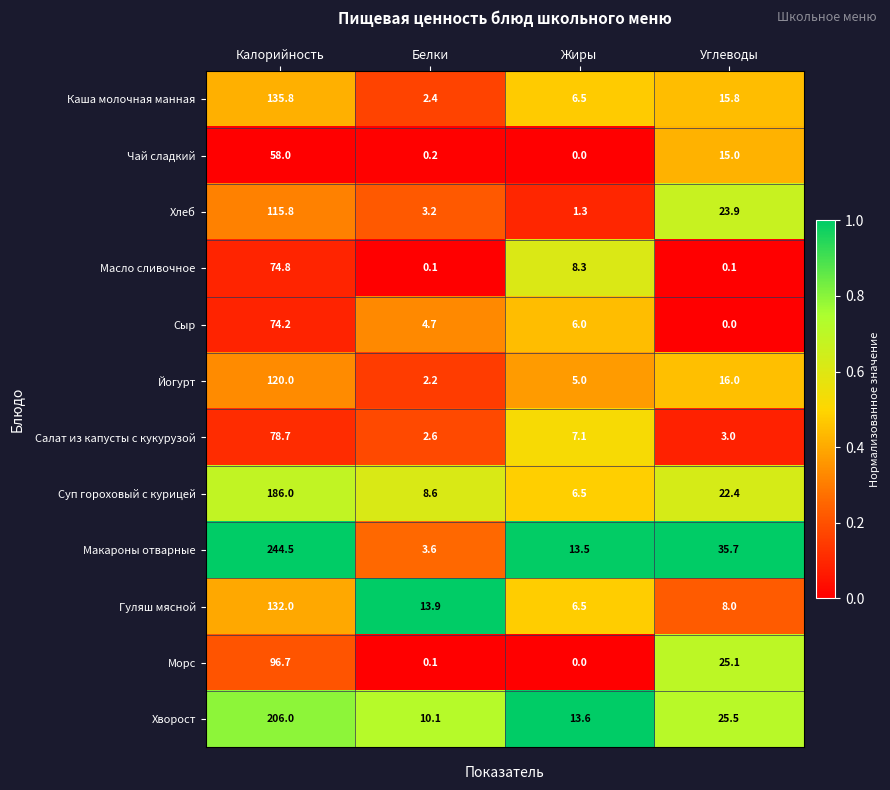

The value of Хлеб at Жиры is 0.4. True or false?

False